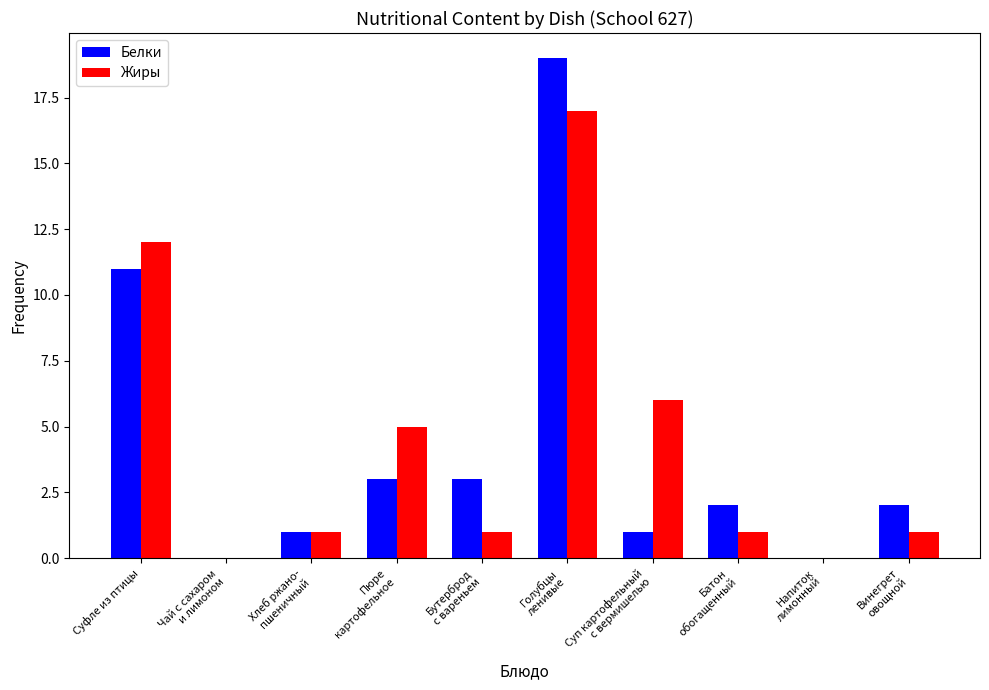

The value of Жиры at Суфле из птицы is 21. True or false?

False